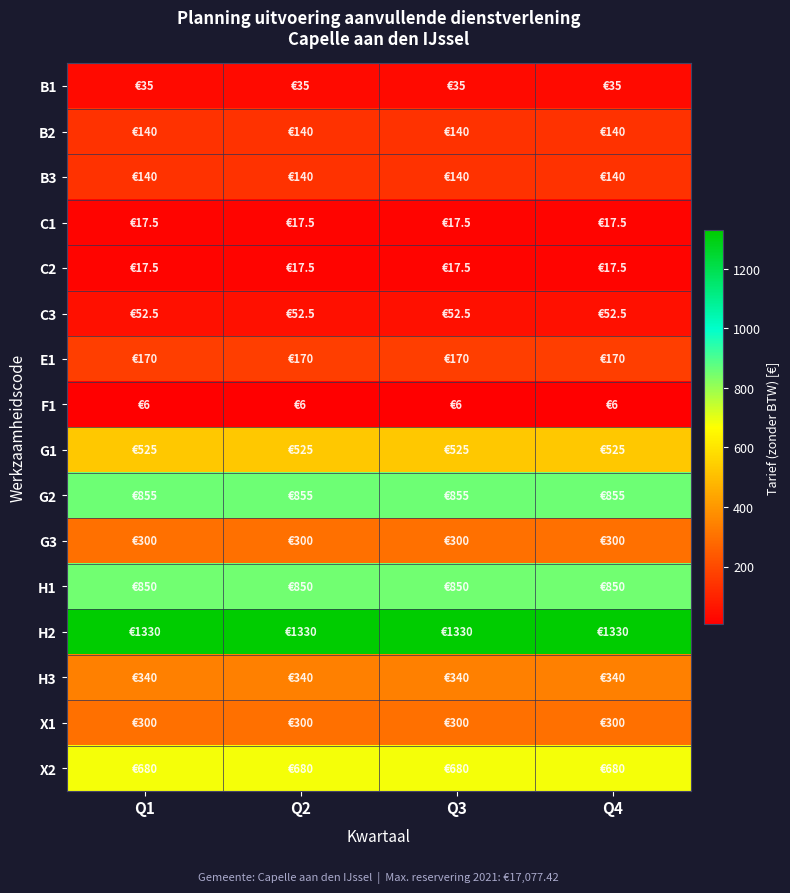

Reading left to right, extract all data points from this chart.

B1: Q1=35.0	Q2=35.0	Q3=35.0	Q4=35.0
B2: Q1=140.0	Q2=140.0	Q3=140.0	Q4=140.0
B3: Q1=140.0	Q2=140.0	Q3=140.0	Q4=140.0
C1: Q1=17.5	Q2=17.5	Q3=17.5	Q4=17.5
C2: Q1=17.5	Q2=17.5	Q3=17.5	Q4=17.5
C3: Q1=52.5	Q2=52.5	Q3=52.5	Q4=52.5
E1: Q1=170.0	Q2=170.0	Q3=170.0	Q4=170.0
F1: Q1=6.0	Q2=6.0	Q3=6.0	Q4=6.0
G1: Q1=525.0	Q2=525.0	Q3=525.0	Q4=525.0
G2: Q1=855.0	Q2=855.0	Q3=855.0	Q4=855.0
G3: Q1=300.0	Q2=300.0	Q3=300.0	Q4=300.0
H1: Q1=850.0	Q2=850.0	Q3=850.0	Q4=850.0
H2: Q1=1330.0	Q2=1330.0	Q3=1330.0	Q4=1330.0
H3: Q1=340.0	Q2=340.0	Q3=340.0	Q4=340.0
X1: Q1=300.0	Q2=300.0	Q3=300.0	Q4=300.0
X2: Q1=680.0	Q2=680.0	Q3=680.0	Q4=680.0